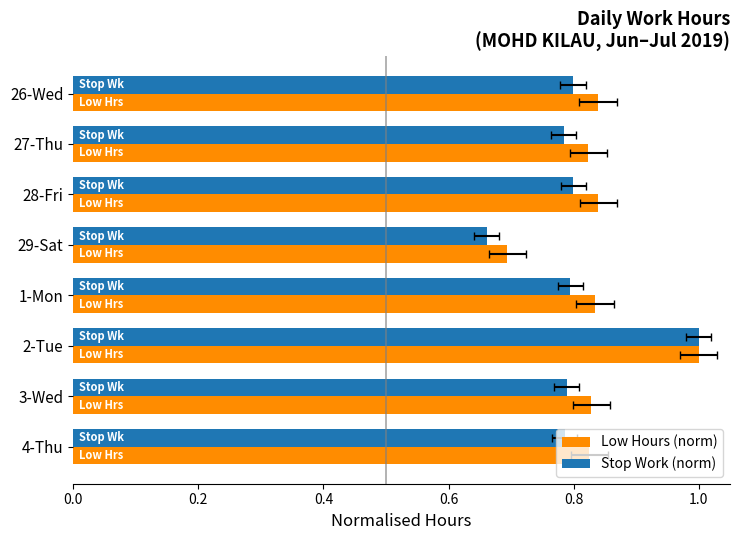

What is the value of the Stop Work (norm) bar at the 7th from the left?

0.8